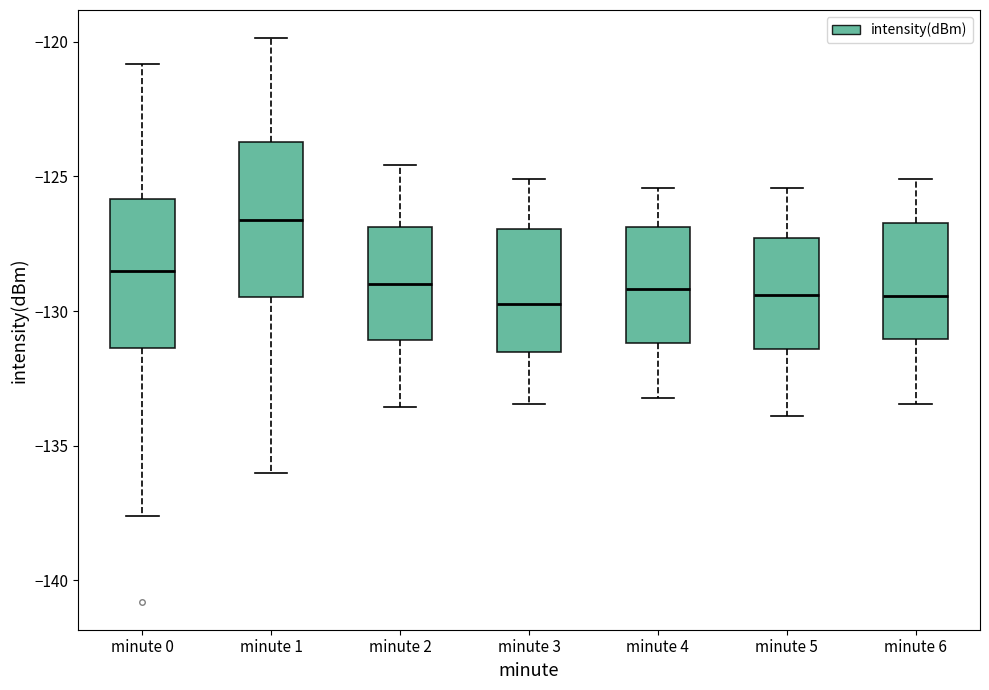

Reading left to right, read every box against the y-axis: the position of its median line, the range the box covers, and the ends of its whiskers. The values are not printed on the chart, so give them approximately, as read against the axis.

minute 0: median -128.5, box -131.5 to -126.0, whiskers -137.5 to -121.0
minute 1: median -126.5, box -129.5 to -123.5, whiskers -136.0 to -120.0
minute 2: median -129.0, box -131.0 to -127.0, whiskers -133.5 to -124.5
minute 3: median -129.5, box -131.5 to -127.0, whiskers -133.5 to -125.0
minute 4: median -129.0, box -131.0 to -127.0, whiskers -133.0 to -125.5
minute 5: median -129.5, box -131.5 to -127.5, whiskers -134.0 to -125.5
minute 6: median -129.5, box -131.0 to -126.5, whiskers -133.5 to -125.0